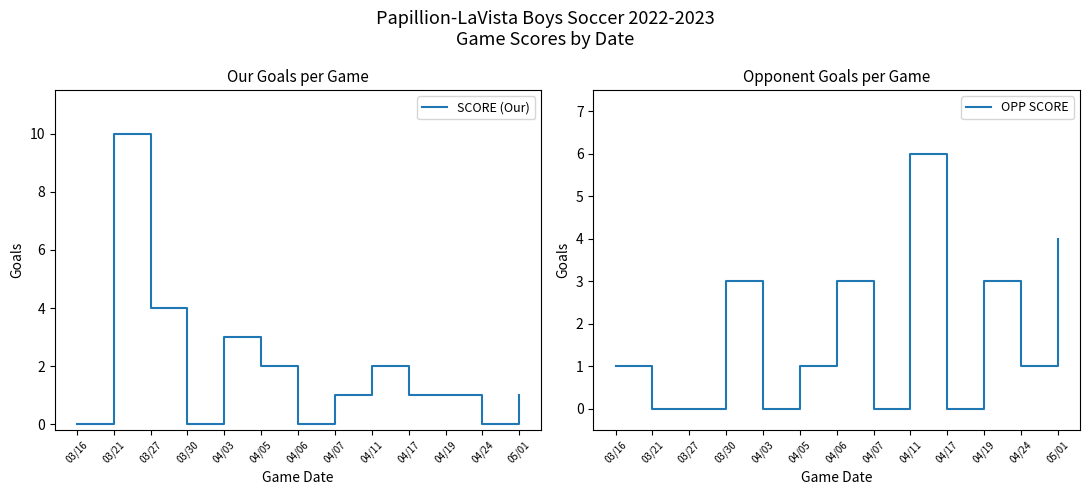

What is the sum of all SCORE (Our) values?

25